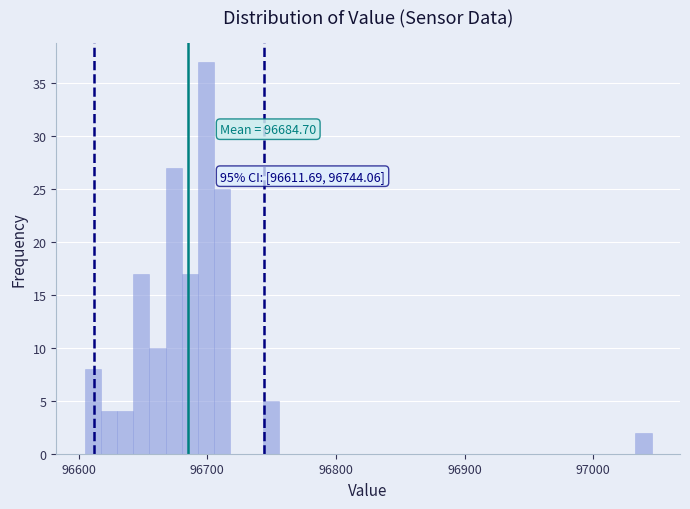

Read against the x-axis, roughly where is the centre of the tallest bar?

96700